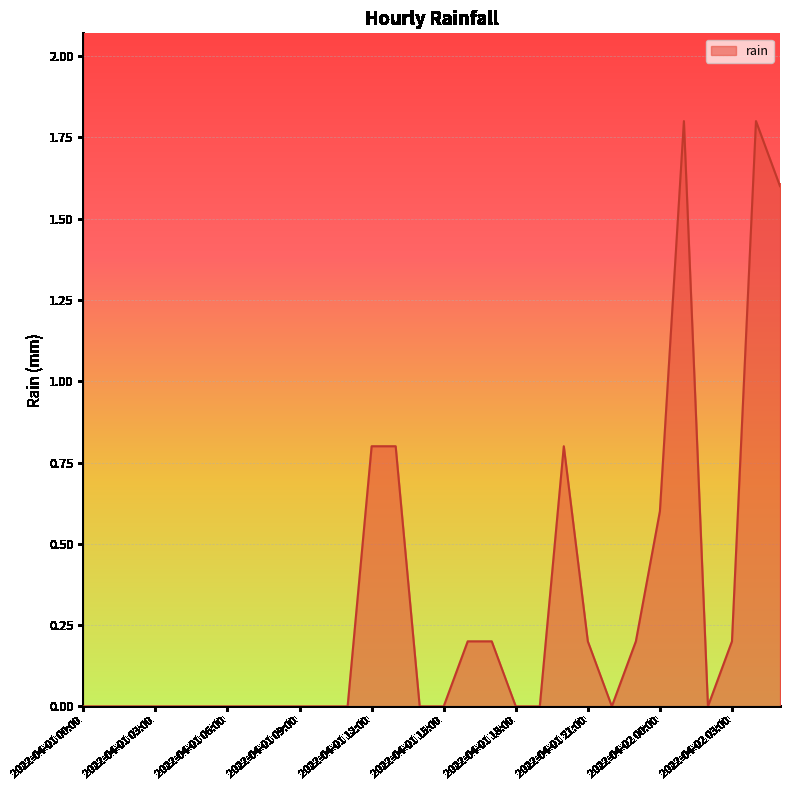

What is the greatest value displayed?

1.8